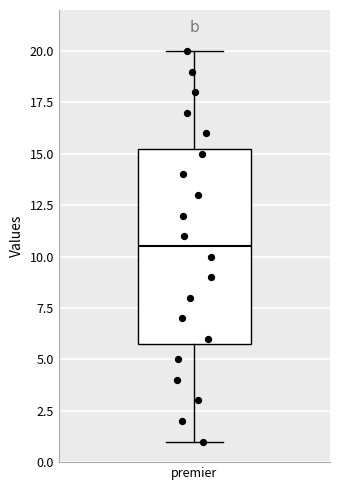

Transcribe this box plot: give where the median line is, the range the box spans, and where the two whiskers end, as read against the y-axis. The values are not printed on the chart, so give them approximately, as read against the axis.

median 10.5, box 6.0 to 15.5, whiskers 1.0 to 20.0